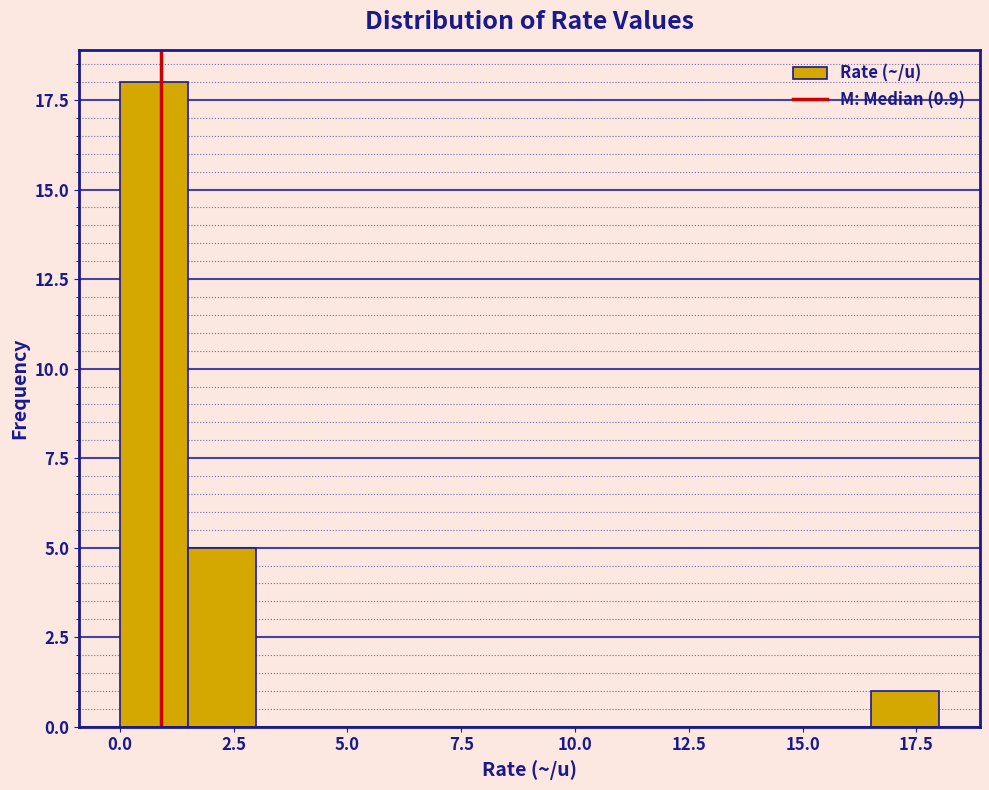

Around what value on the x-axis is the tallest bar? Give the approximate position of its centre, as read against the axis.

1.0